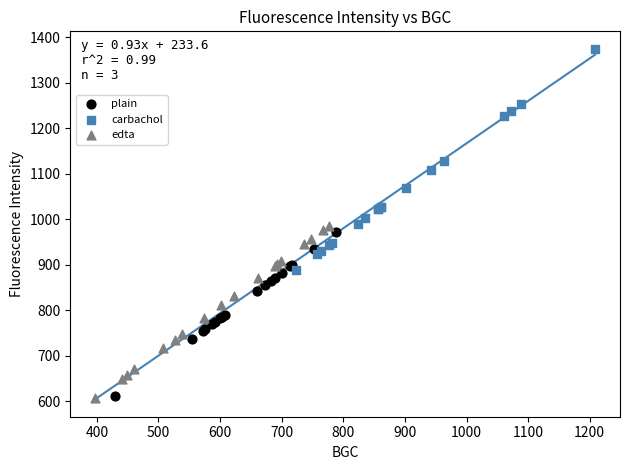

Which series reaches the maximum Y coordinate?

carbachol